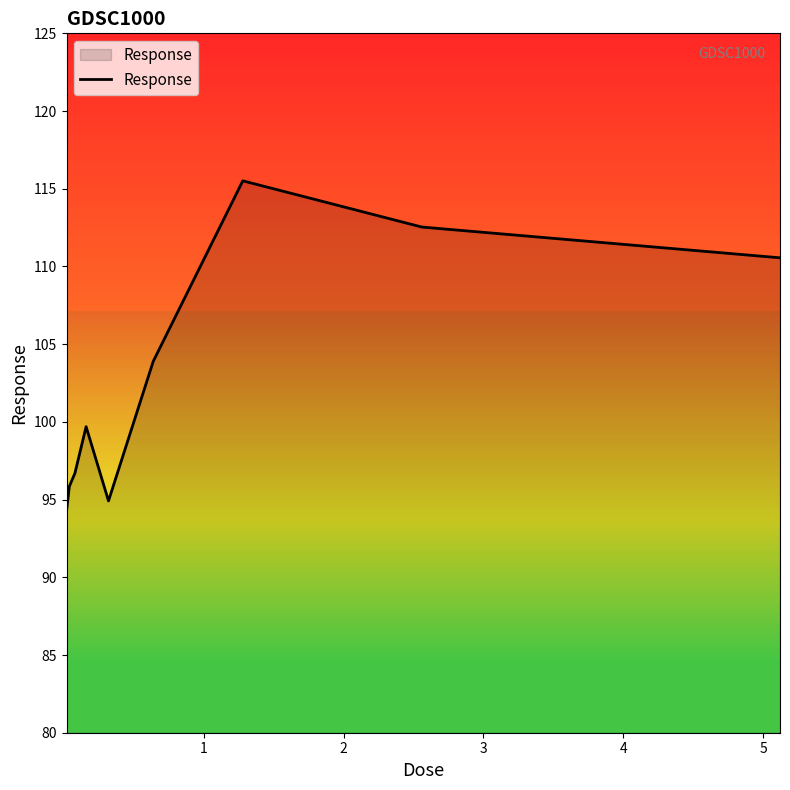

How many lines are shown in the chart?

1